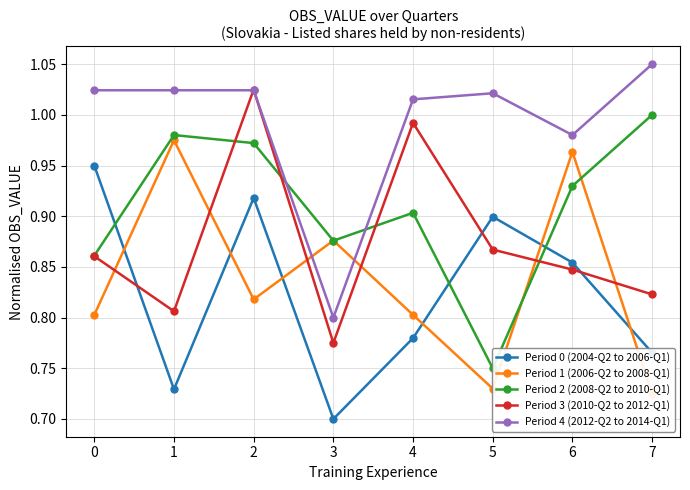

Which series has the largest total across all categories?

Period 4 (2012-Q2 to 2014-Q1)